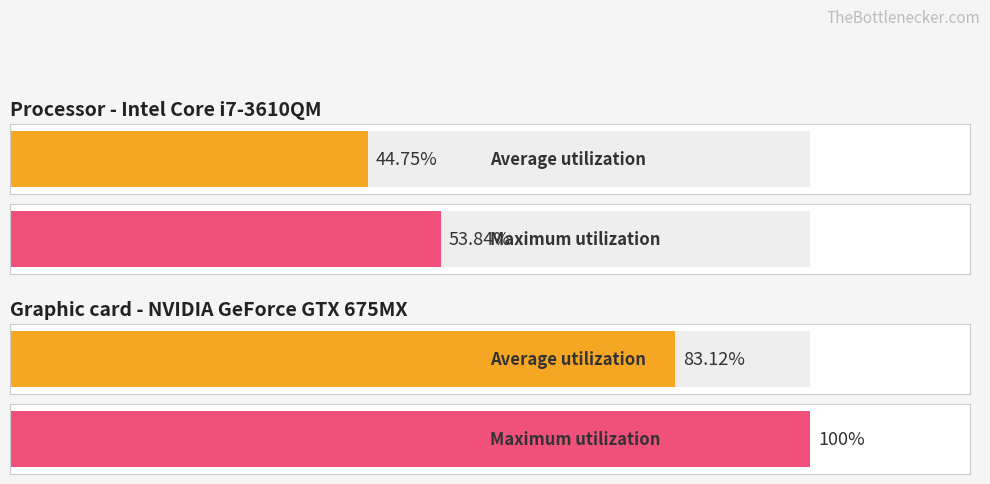

Reading right to left, what are all the values shown in this chart?

Average utilization: 83.1	44.8
Maximum utilization: 100.0	53.8